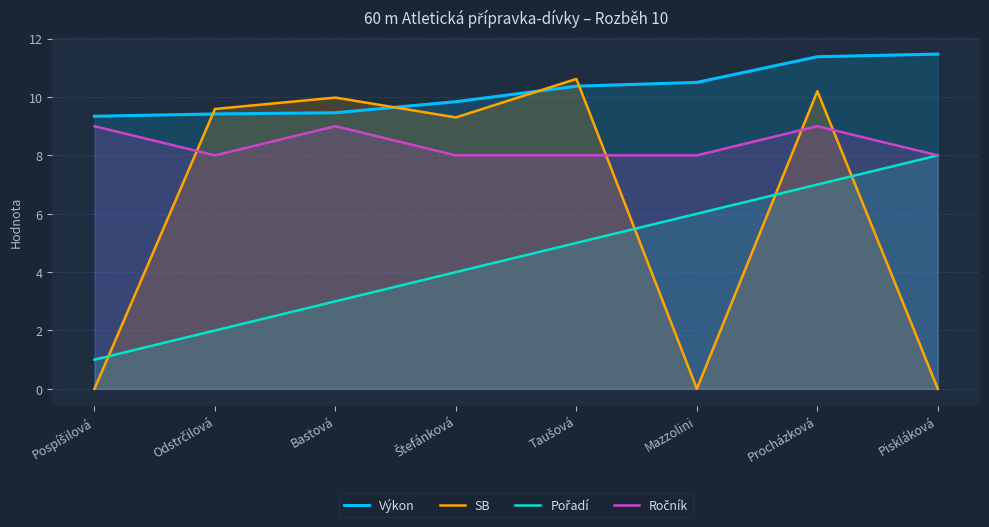

What is the difference between the highest and lowest values at Bastová?

7.0